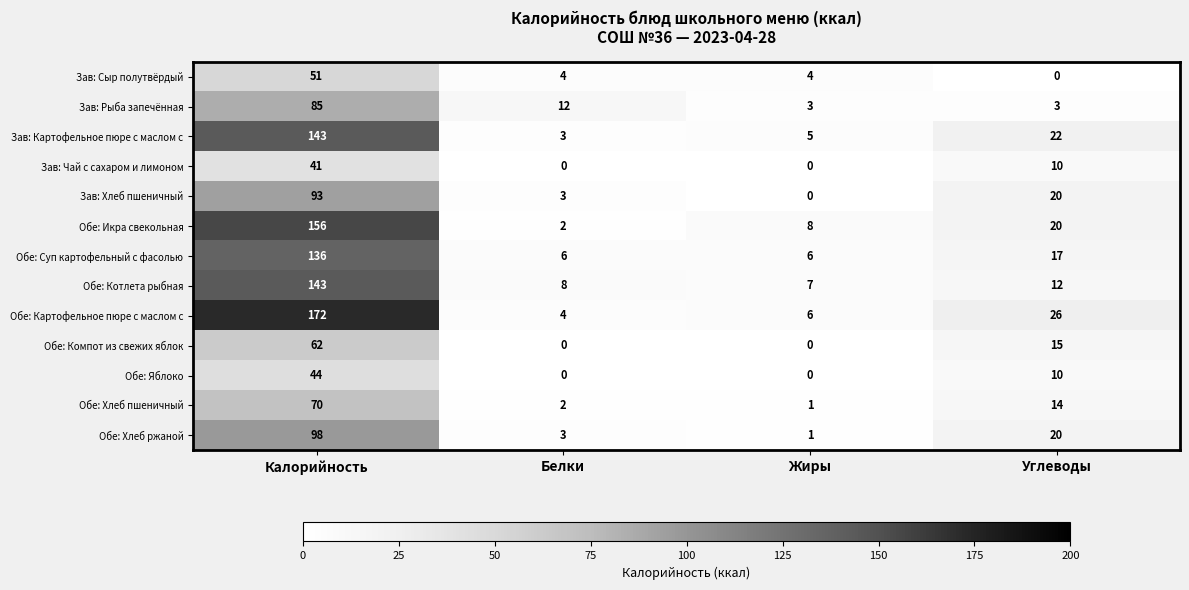

How many data points in Обе: Яблоко are less than 10?

2